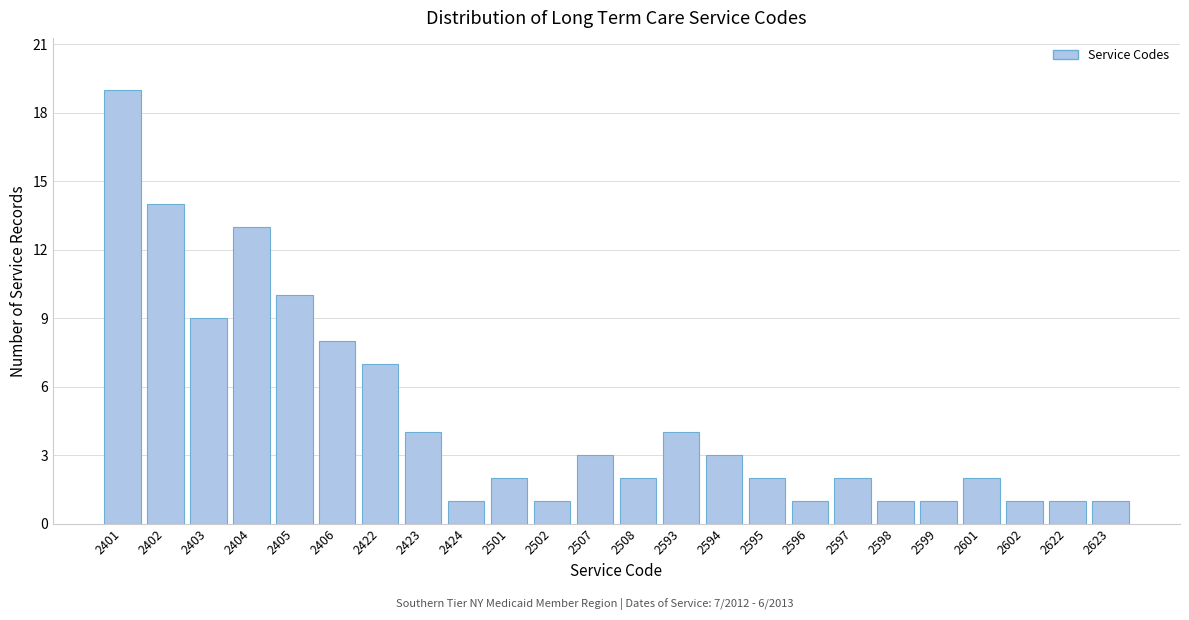

Reading left to right, what are all the values shown in this chart?

19	14	9	13	10	8	7	4	1	2	1	3	2	4	3	2	1	2	1	1	2	1	1	1